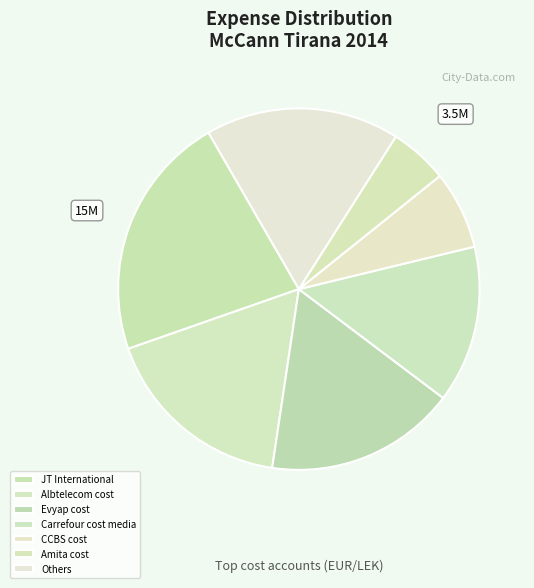

Which has a higher value, Amita cost or CCBS cost?

CCBS cost